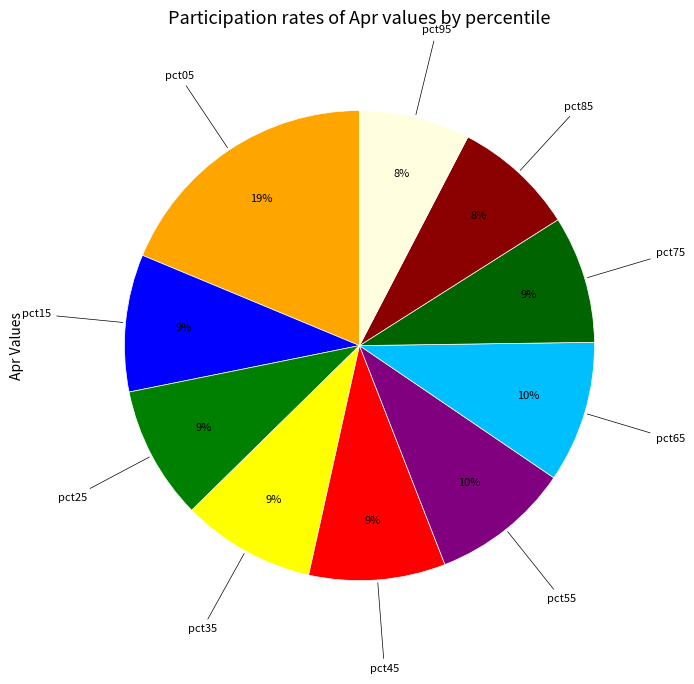

Count the number of slices in the pie.

10